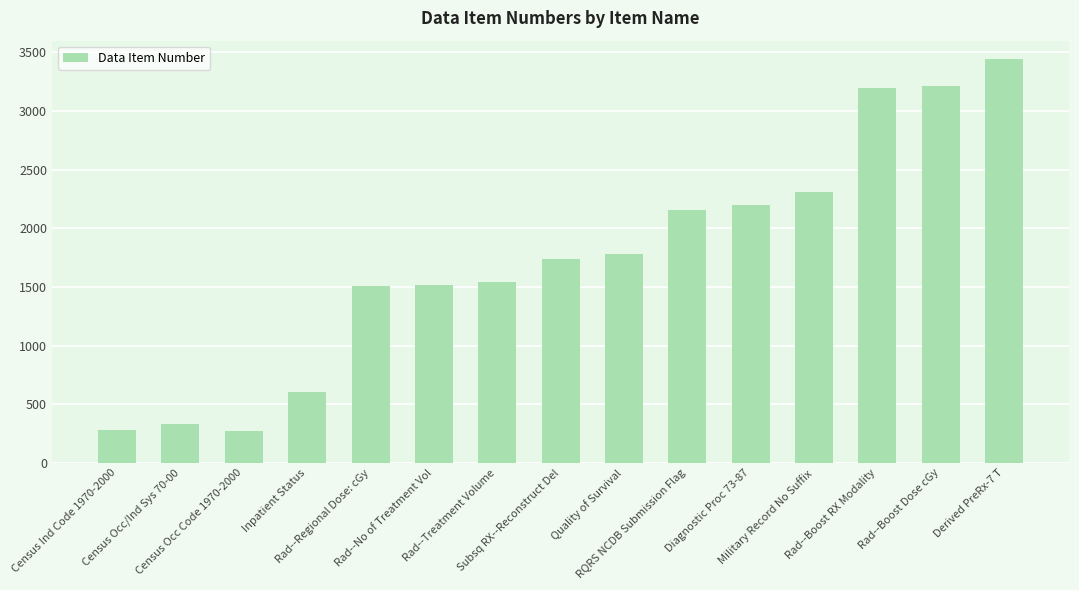

True or false: the data shows 330 at Census Occ/Ind Sys 70-00.

True